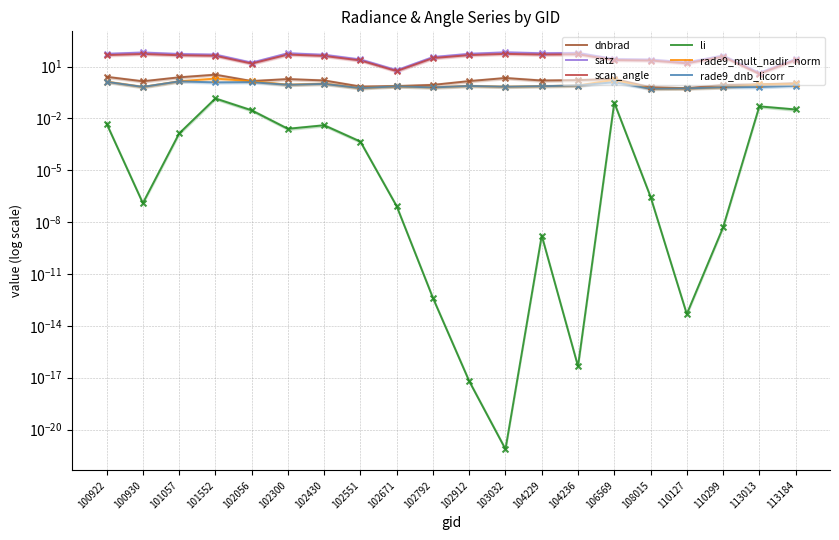

At which category is the sum across all series the highest?

103032